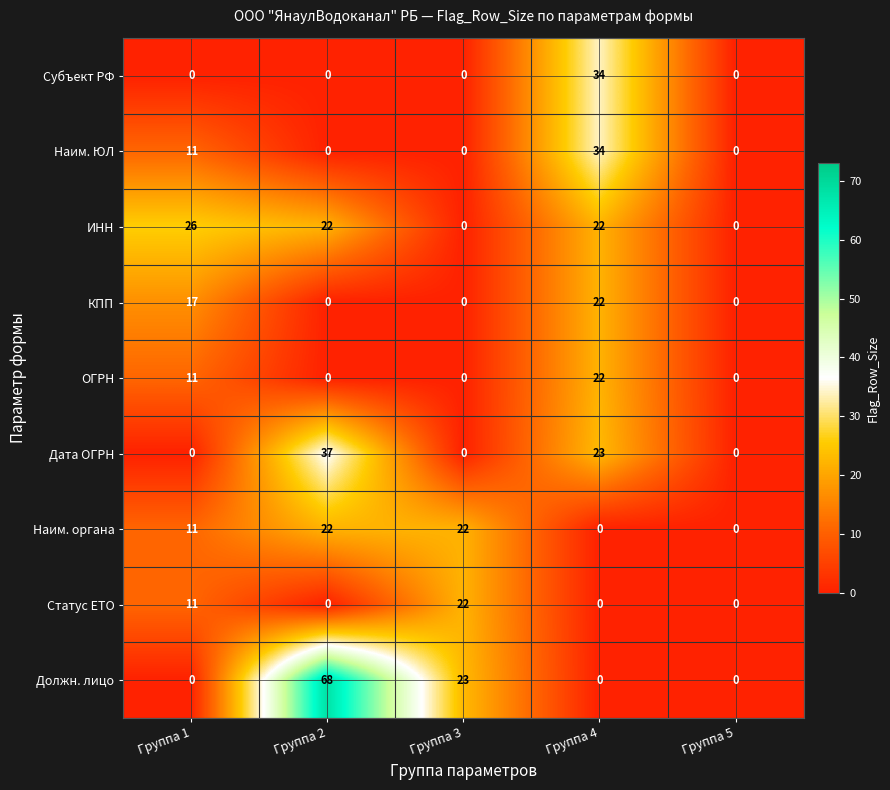

List the series in order of their peak value, highest first.

Должн. лицо, Дата ОГРН, Субъект РФ, Наим. ЮЛ, ИНН, КПП, ОГРН, Наим. органа, Статус ЕТО